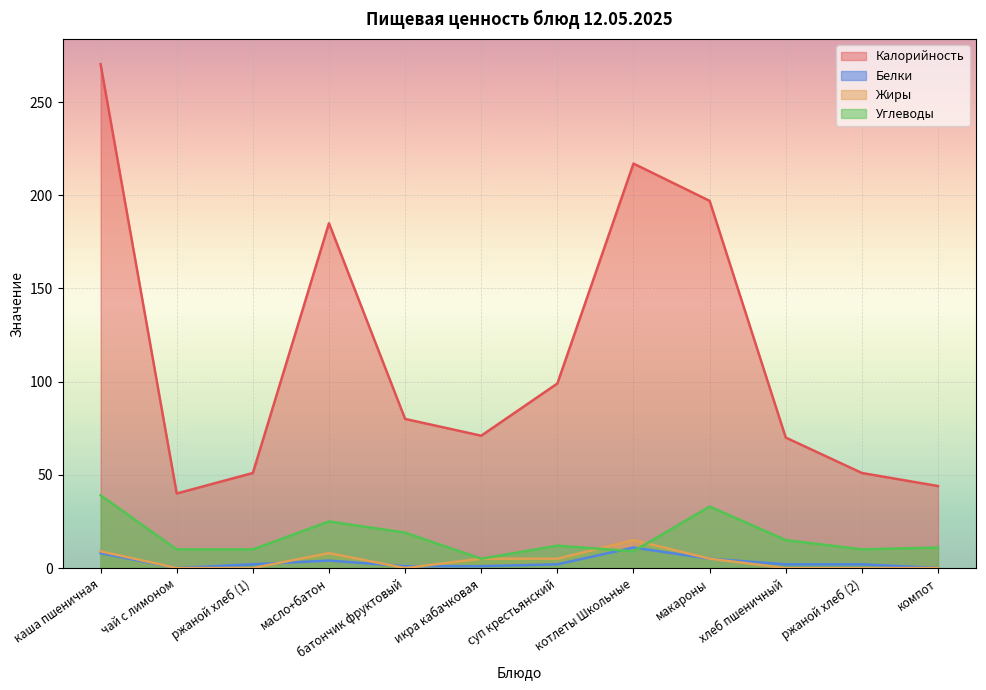

At which label does Белки first exceed 2?

каша пшеничная